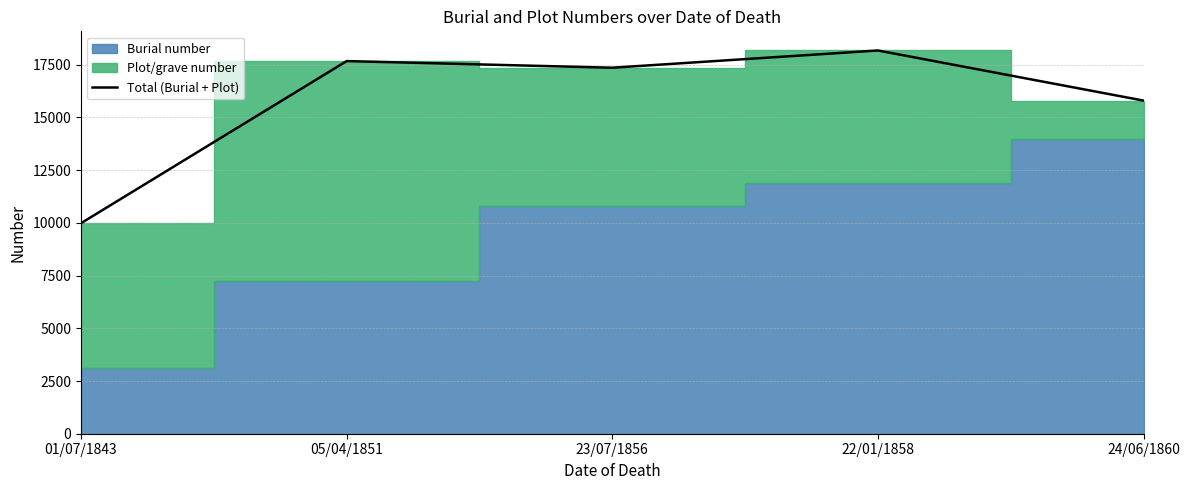

True or false: the data has more than 2 interior local peaks.

False